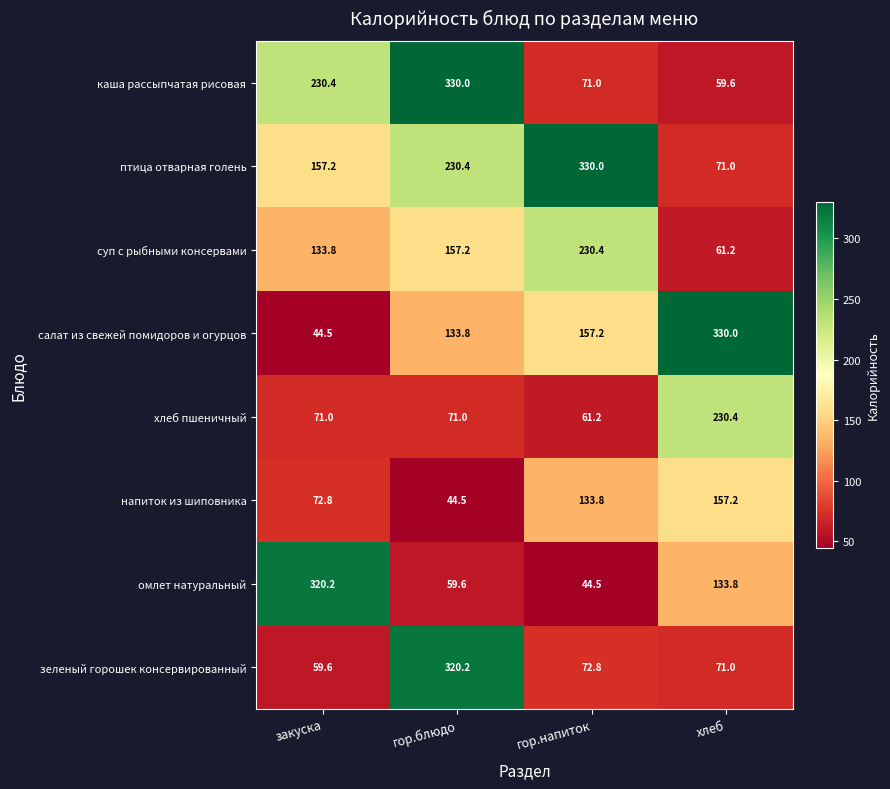

At which label does салат из свежей помидоров и огурцов reach its minimum?

закуска